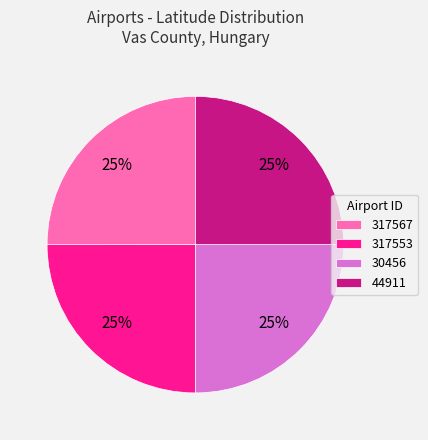

Approximately how many times larger is the value at 30456 compared to 317553?

1.0